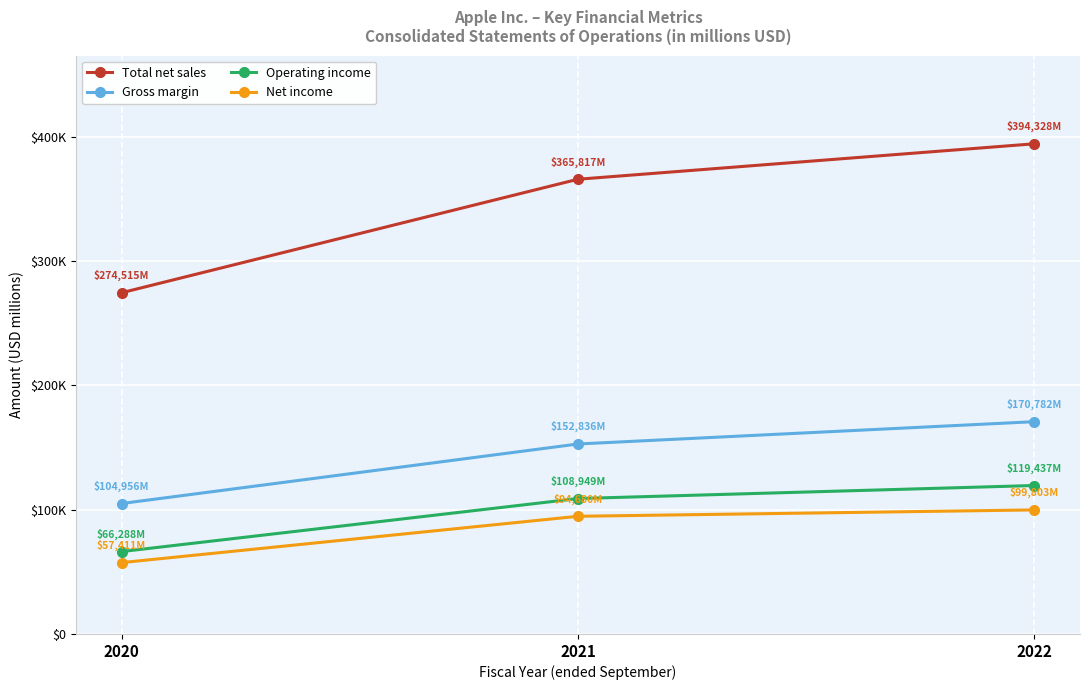

The value of Operating income at 2021 is 143907. True or false?

False